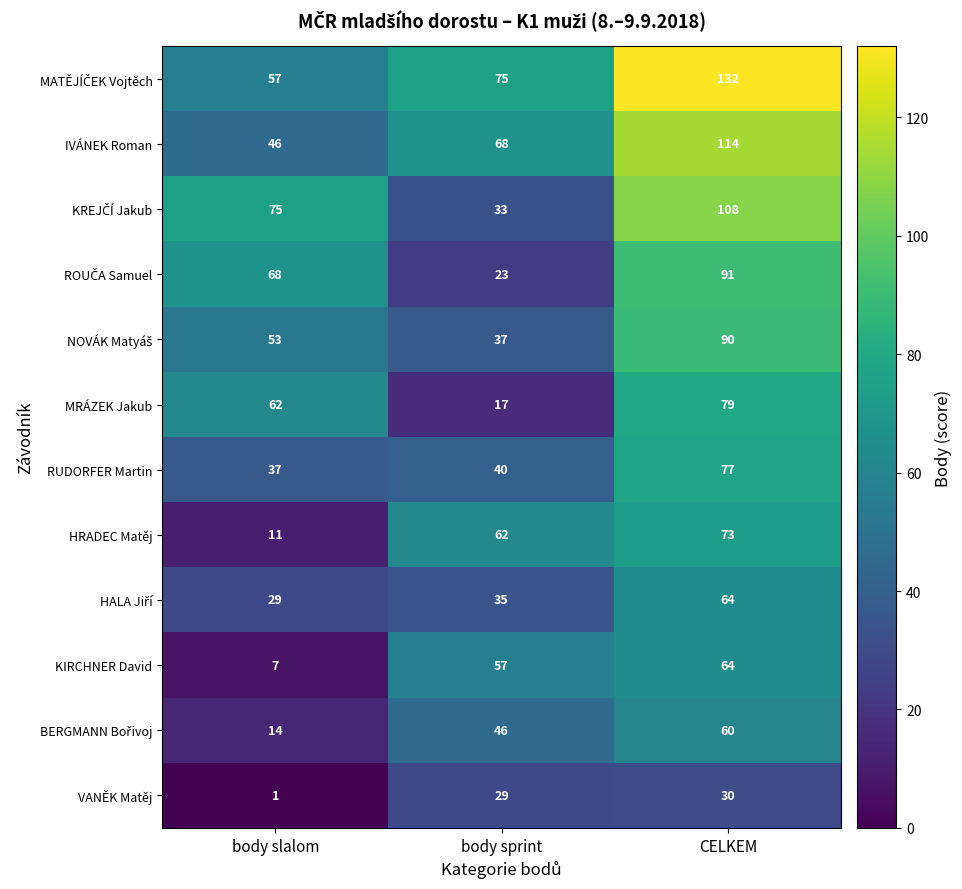

At which category is the sum across all series the highest?

CELKEM